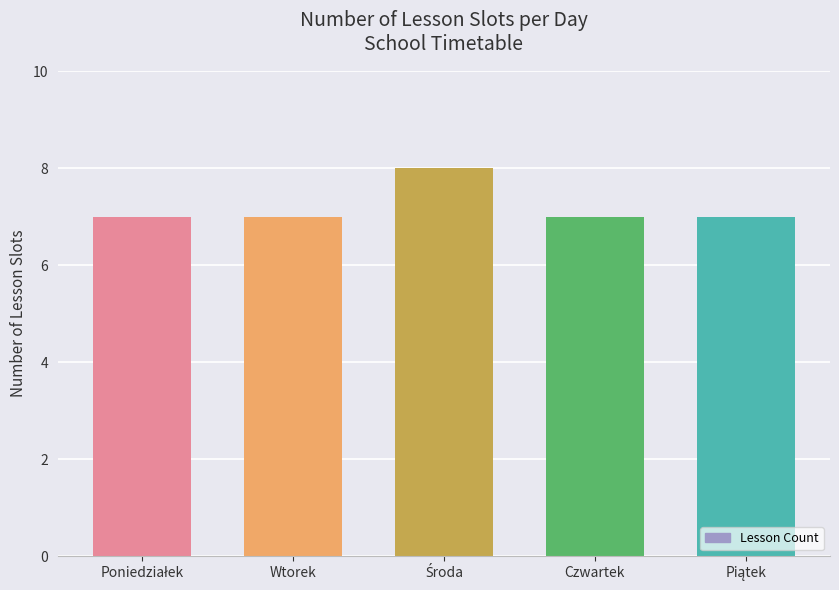

Reading left to right, list all the values displayed in this chart.

7	7	8	7	7